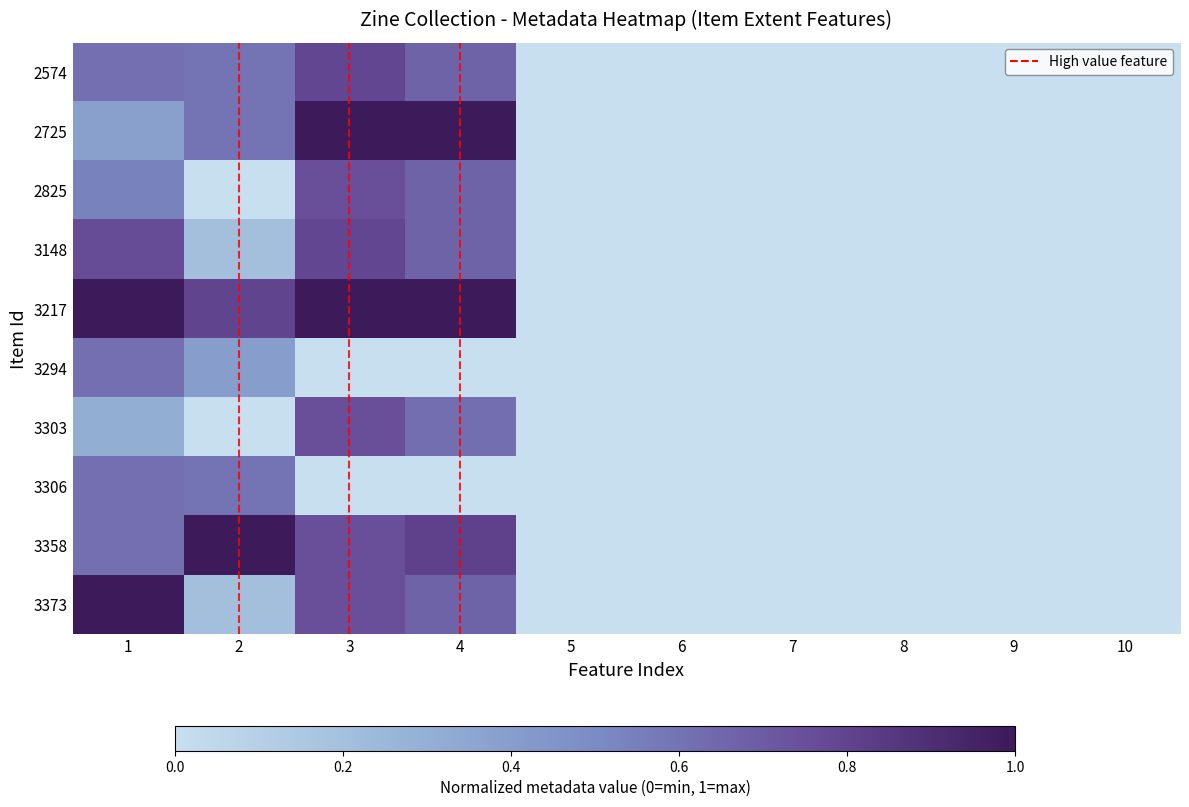

What is the total value across all series at 2?

4.4